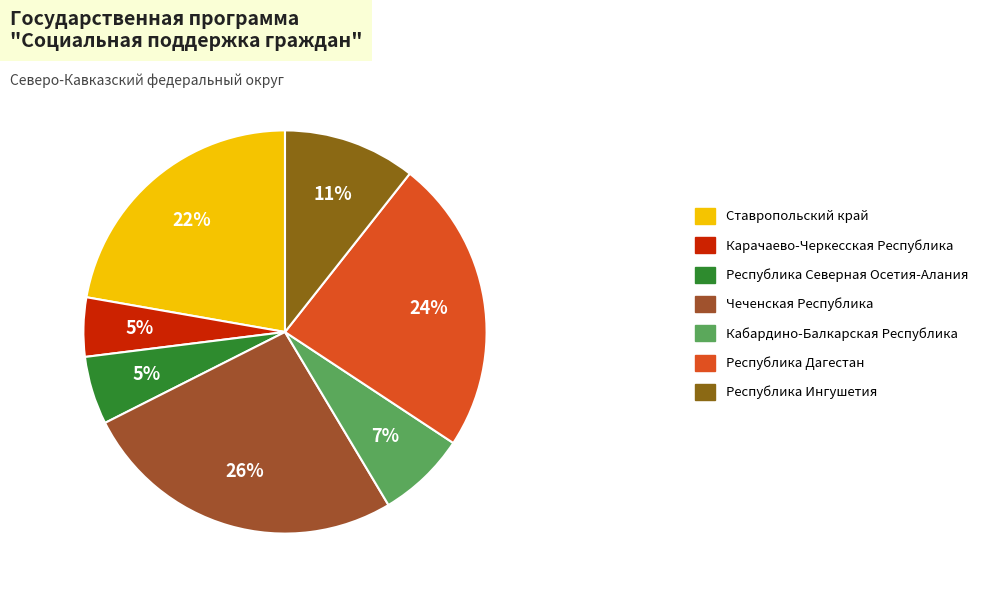

True or false: Республика Северная Осетия-Алания accounts for 5% of the total.

True